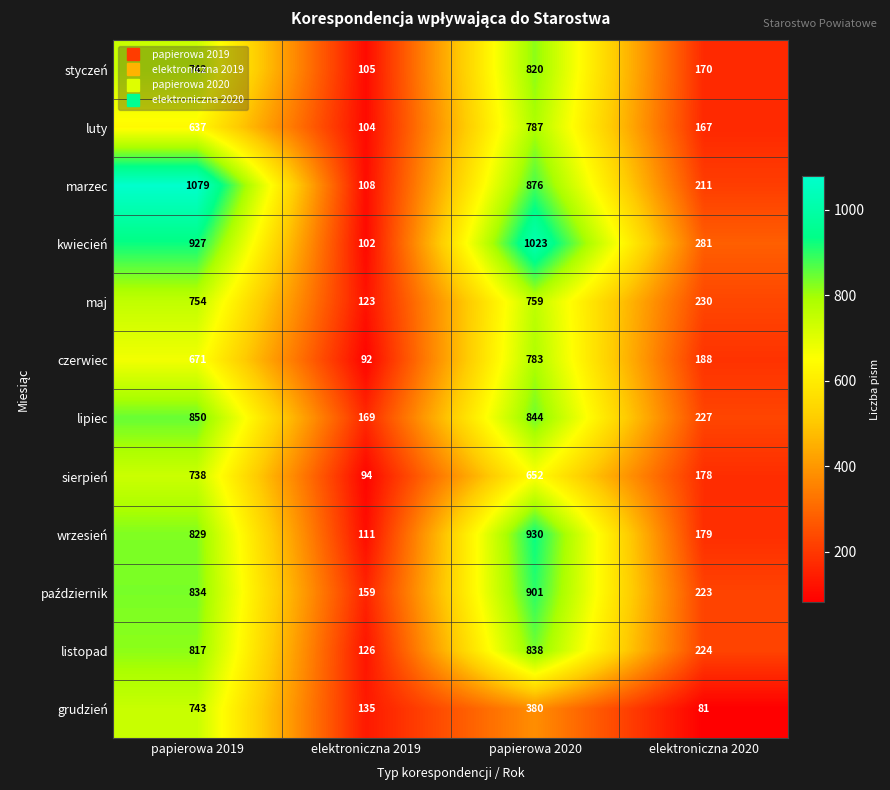

Where is grudzień nearest to the value 412?

papierowa 2020